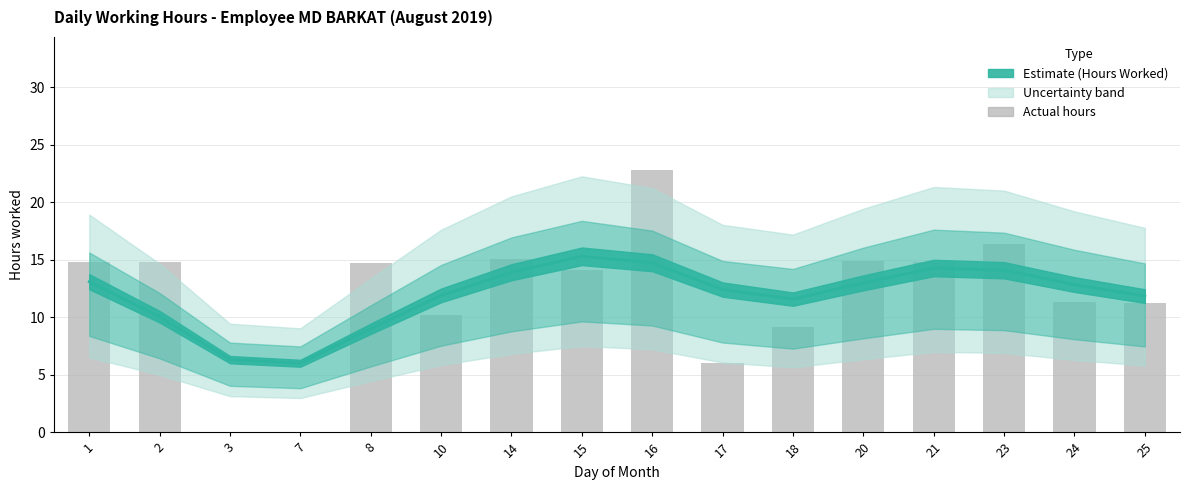

What is the maximum value shown in the chart?

22.9